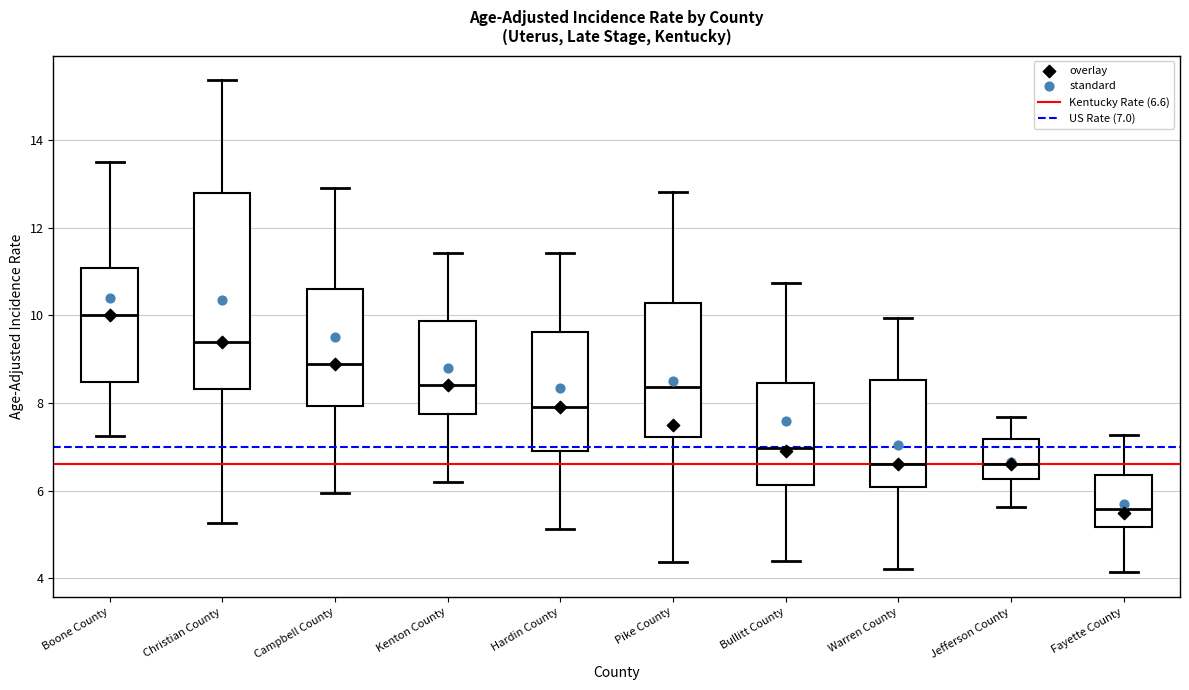

Where does the upper whisker of the box for Fayette County end on the y-axis? The values are not printed on the chart, so give them approximately, as read against the axis.

7.2